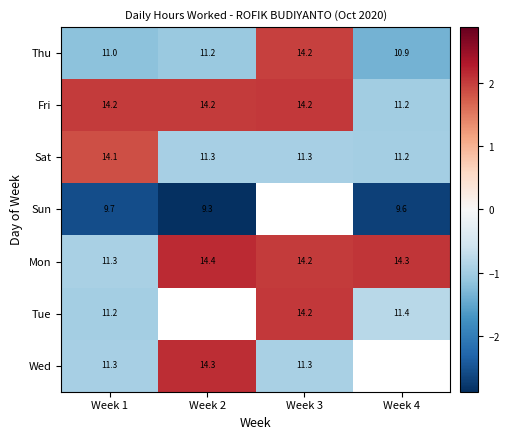

At how many categories does at least one series exceed 1?

4